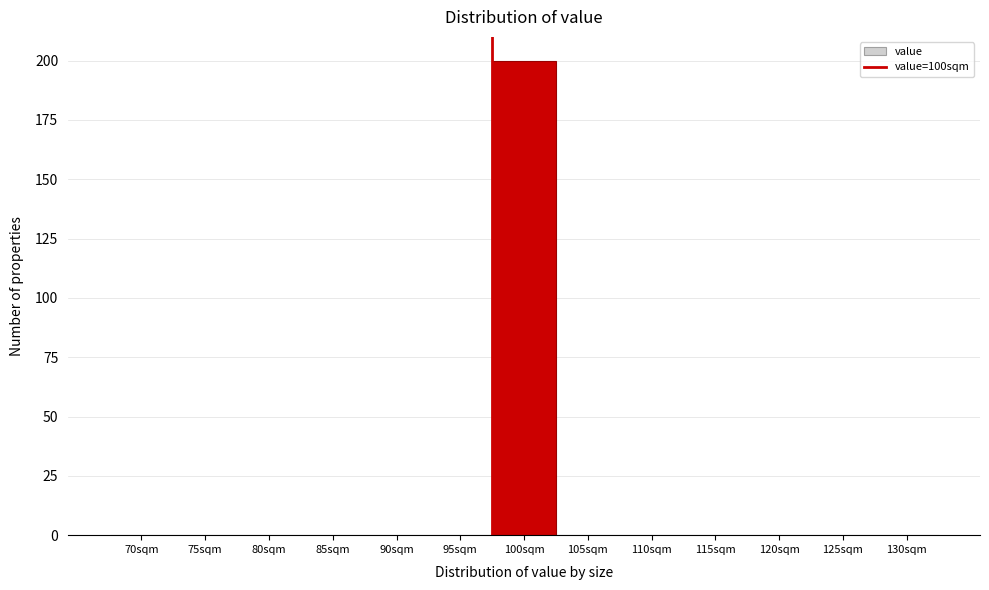

Reading left to right, transcribe all the data shown in this chart.

70sqm=0	75sqm=0	80sqm=0	85sqm=0	90sqm=0	95sqm=0	100sqm=200	105sqm=0	110sqm=0	115sqm=0	120sqm=0	125sqm=0	130sqm=0